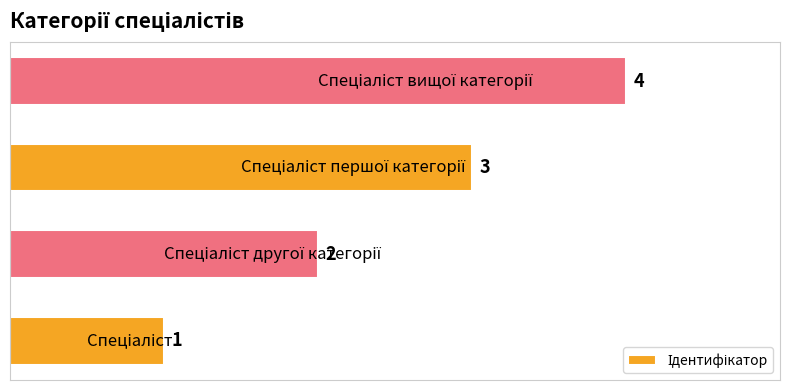

What is the greatest value displayed?

4